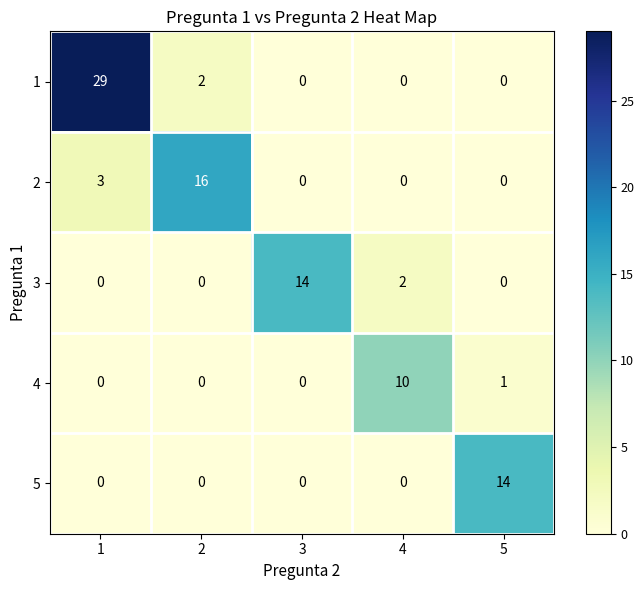

Is it true that 4 equals 6 at 1?

False